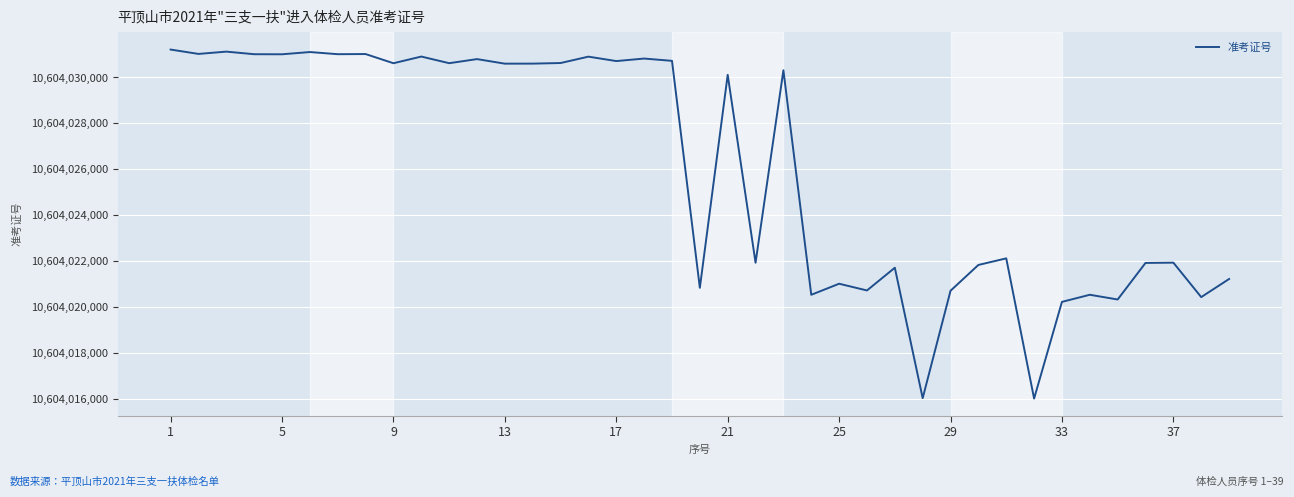

What is the greatest value displayed?

10604031217